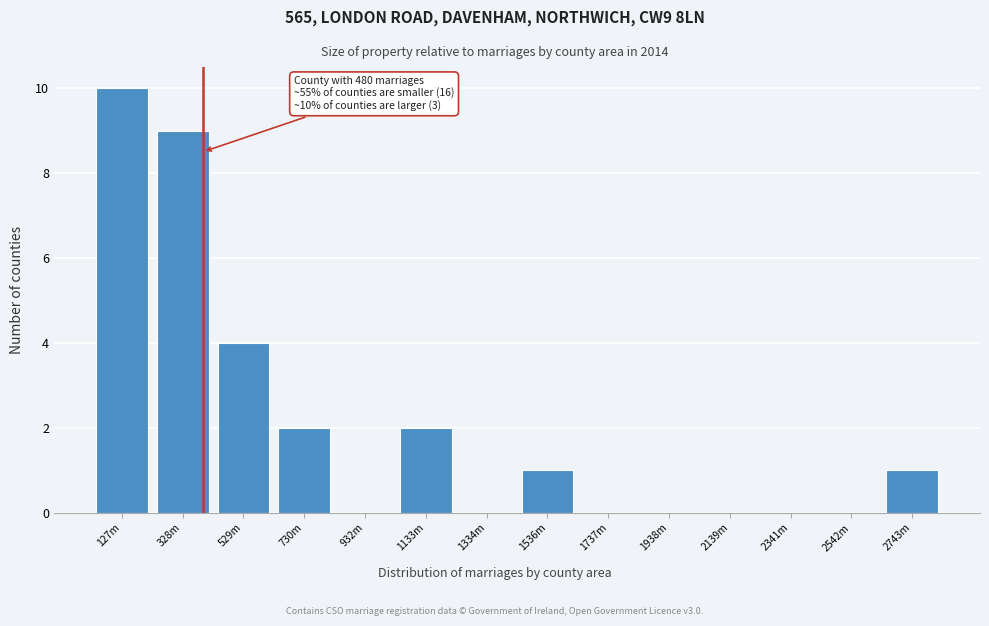

Reading left to right, extract all data points from this chart.

127m=10	328m=9	529m=4	730m=2	932m=0	1133m=2	1334m=0	1536m=1	1737m=0	1938m=0	2139m=0	2341m=0	2542m=0	2743m=1